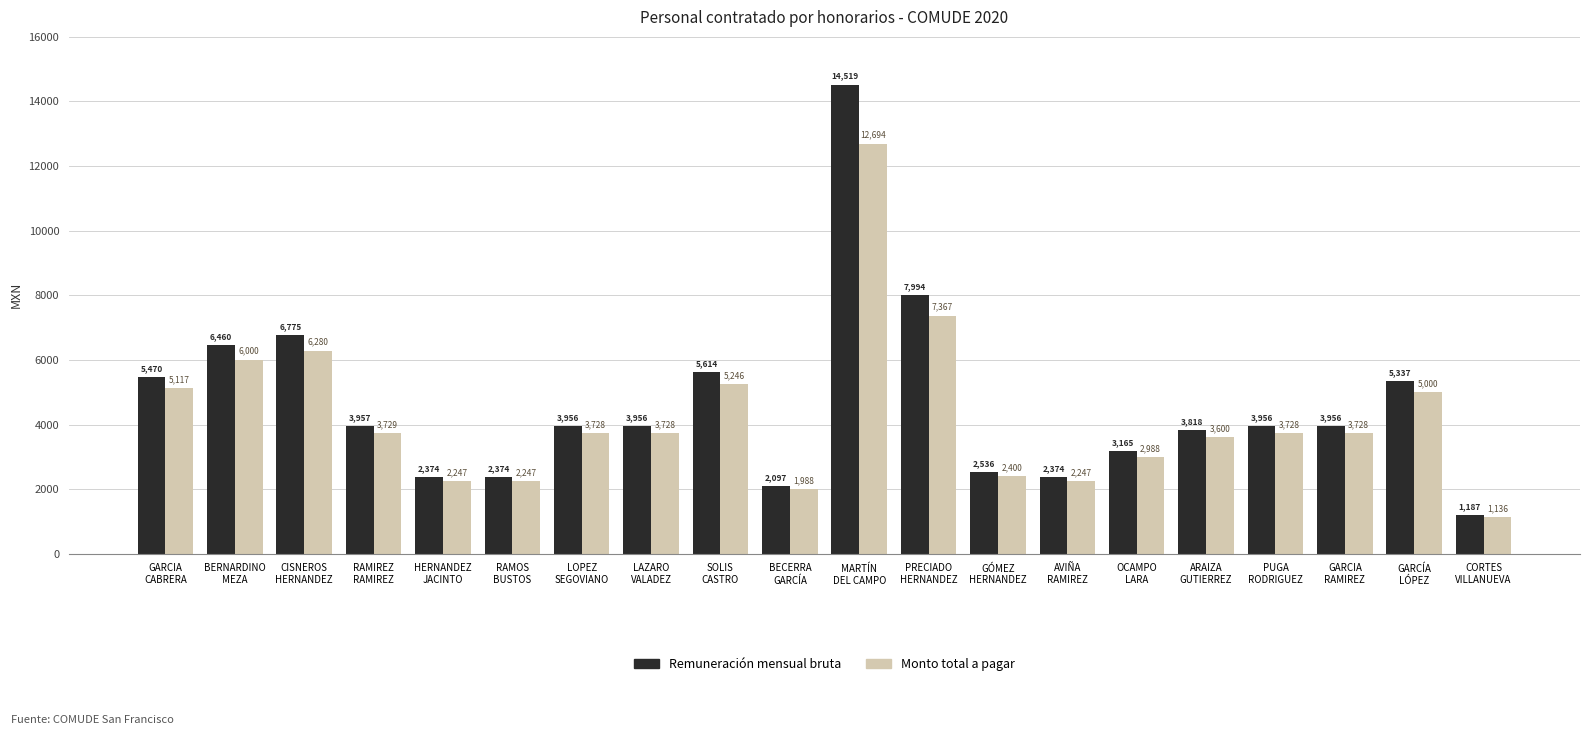

At which category does the chart reach its minimum across all series?

CORTES
VILLANUEVA